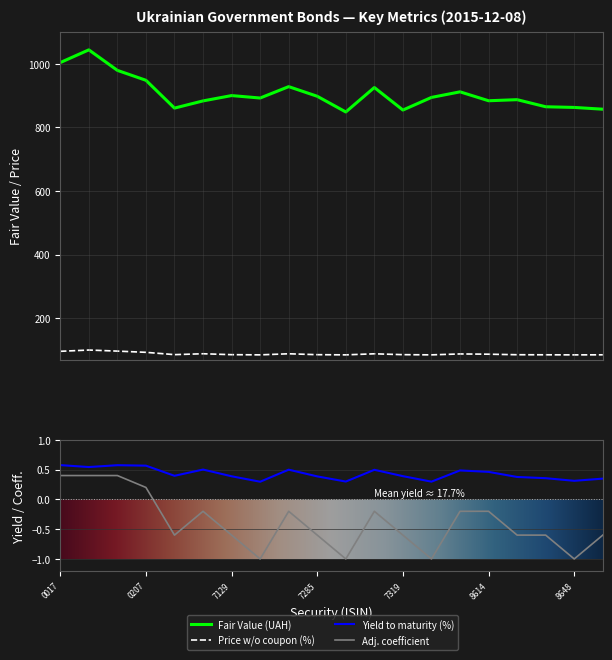

Reading right to left, extract all data points from this chart.

Fair Value: 856.9	862.4	864.6	886.9	883.5	911.5	893.9	854.2	925.0	848.2	897.5	927.8	892.0	899.7	883.0	860.4	947.8	979.0	1043.4	1003.5
Price (no coupon): 84.8	84.6	84.8	85.1	86.7	87.5	84.7	85.3	88.0	84.7	85.2	88.1	84.7	85.2	88.1	85.3	92.6	96.5	99.8	95.8
Yield to maturity (%): 0.3	0.3	0.4	0.4	0.5	0.5	0.3	0.4	0.5	0.3	0.4	0.5	0.3	0.4	0.5	0.4	0.6	0.6	0.5	0.6
Adjustment coefficient: -0.6	-1.0	-0.6	-0.6	-0.2	-0.2	-1.0	-0.6	-0.2	-1.0	-0.6	-0.2	-1.0	-0.6	-0.2	-0.6	0.2	0.4	0.4	0.4